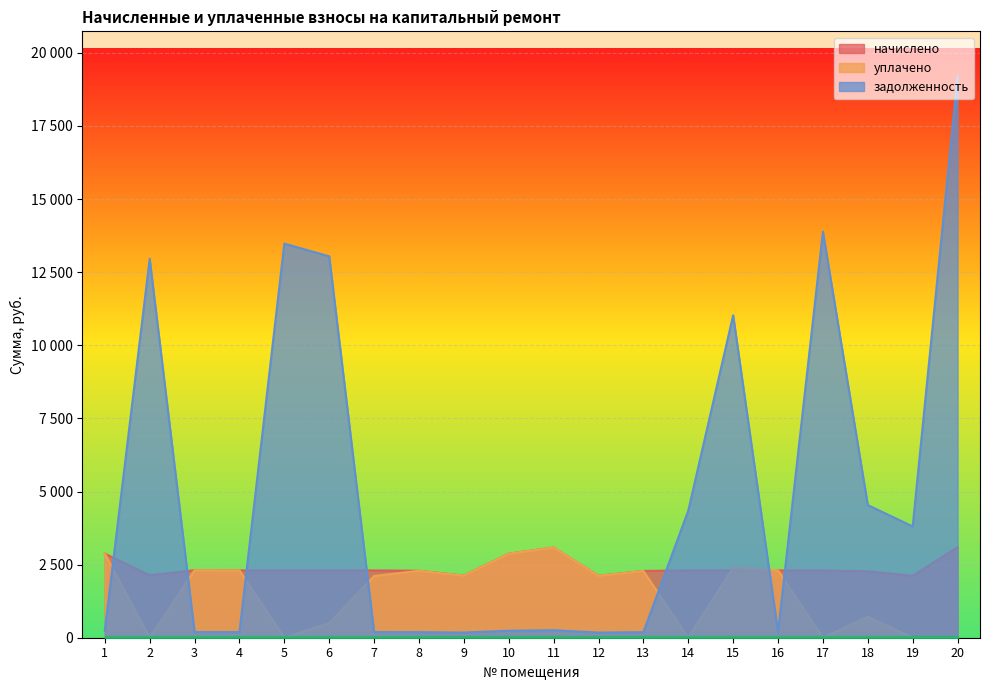

At which category does уплачено reach its first local peak?

3